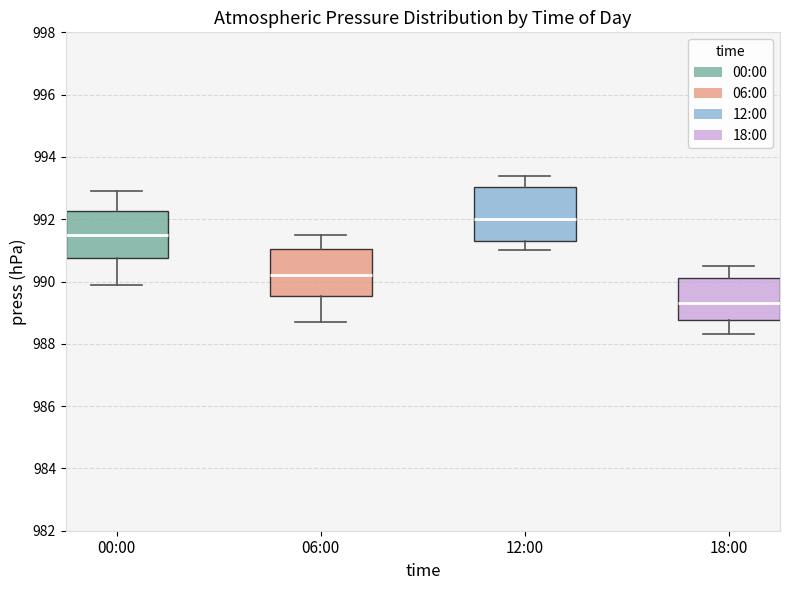

Reading left to right, transcribe this box plot: for each box, give where its median line is, the range the box spans, and where its two whiskers end, as read against the y-axis. The values are not printed on the chart, so give them approximately, as read against the axis.

00:00: median 991.6, box 990.8 to 992.2, whiskers 990.0 to 993.0
06:00: median 990.2, box 989.6 to 991.0, whiskers 988.8 to 991.6
12:00: median 992.0, box 991.4 to 993.0, whiskers 991.0 to 993.4
18:00: median 989.4, box 988.8 to 990.2, whiskers 988.4 to 990.6